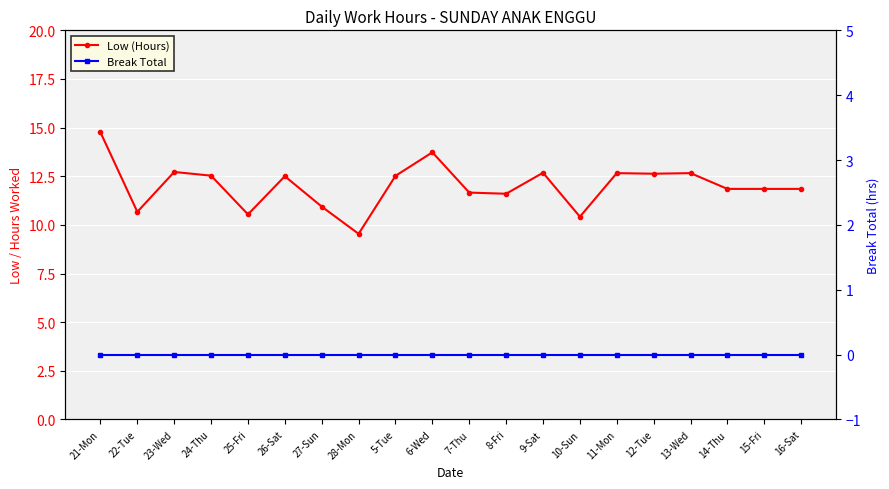

Which series has the largest range (max minus min)?

Low (Hours)